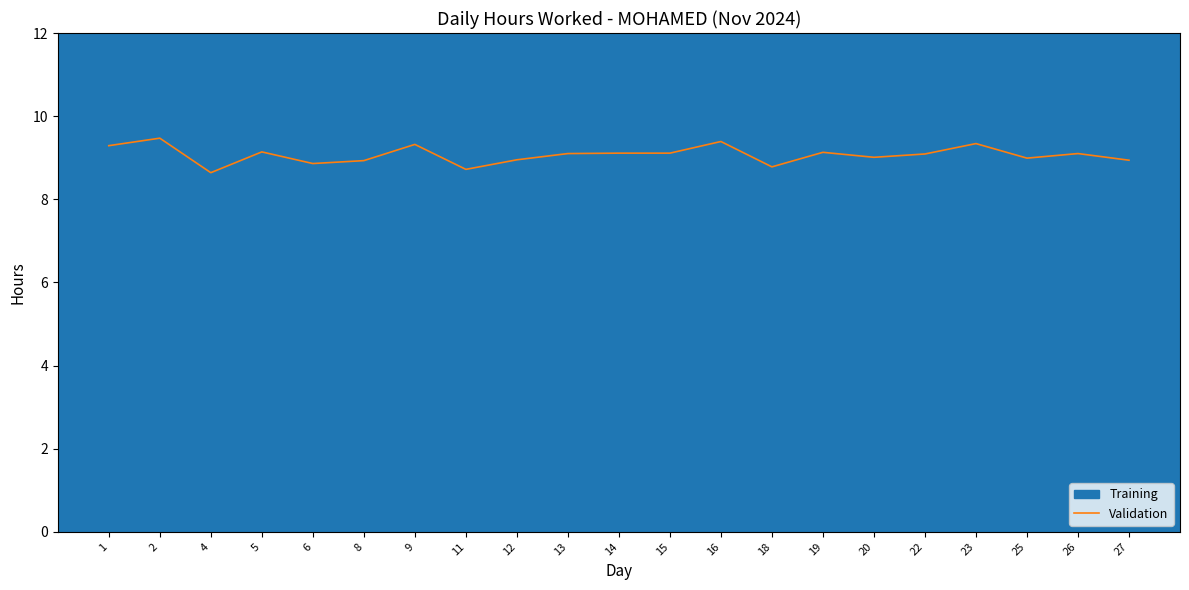

What is the average value?

9.1